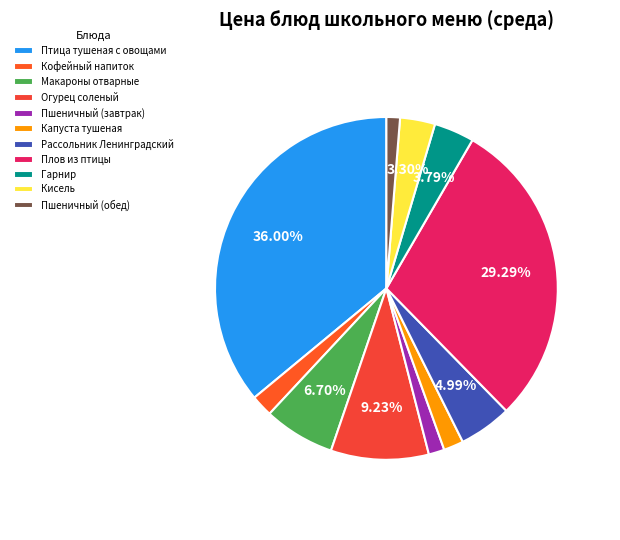

How many segments does this pie chart have?

11